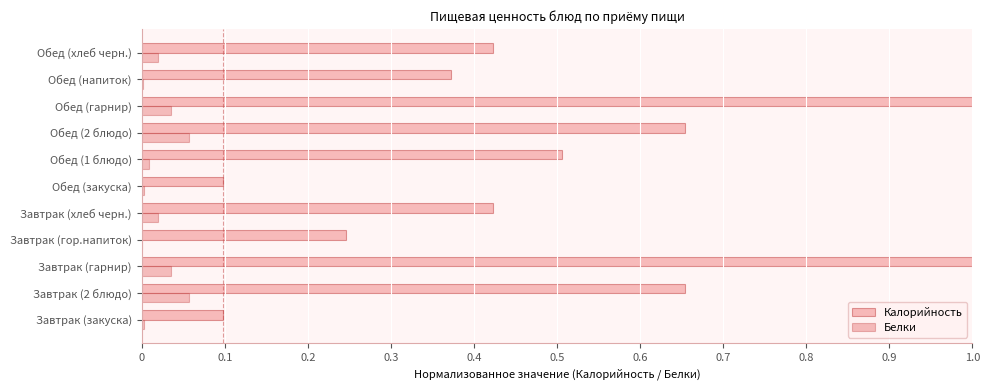

Between Завтрак (гор.напиток) and Завтрак (хлеб черн.), which series saw the biggest shift?

Калорийность